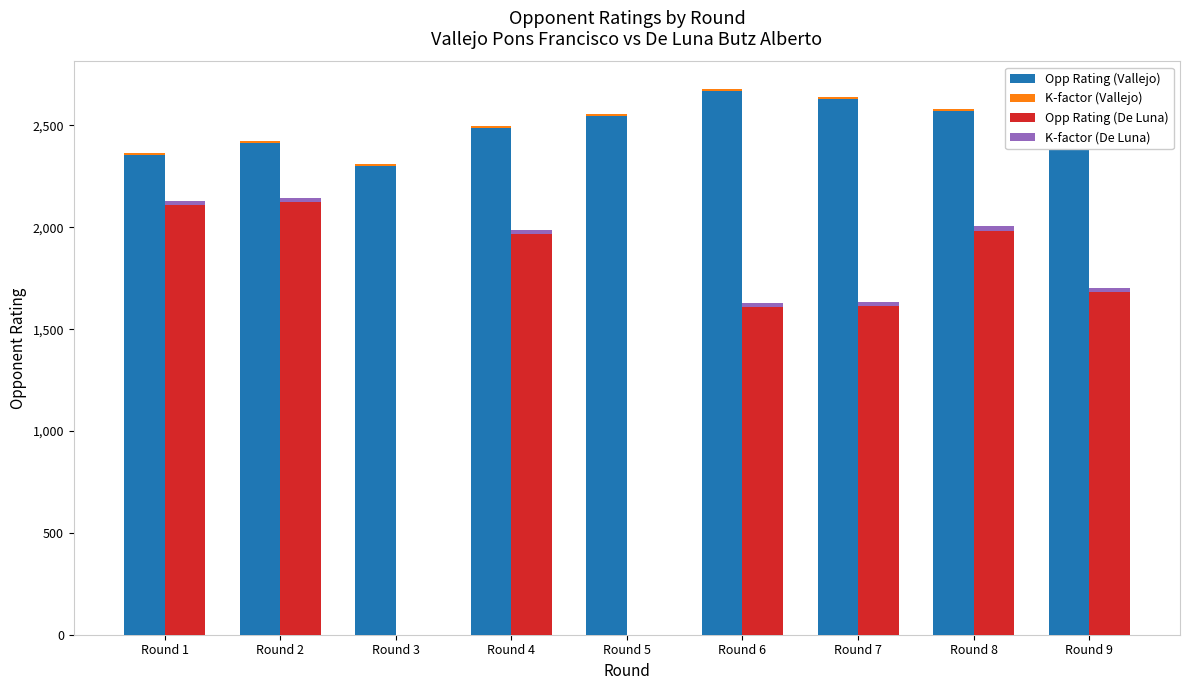

What is the spread (max minus min) of values at Round 4?

2476